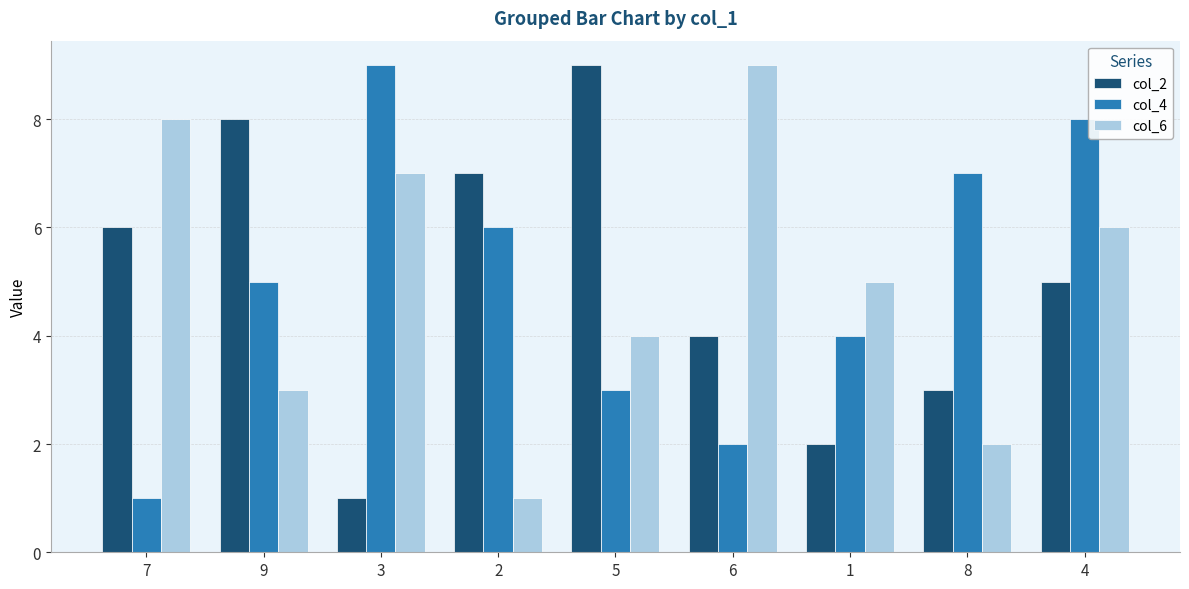

Rank the categories by col_6 value from highest to lowest.

6, 7, 3, 4, 1, 5, 9, 8, 2